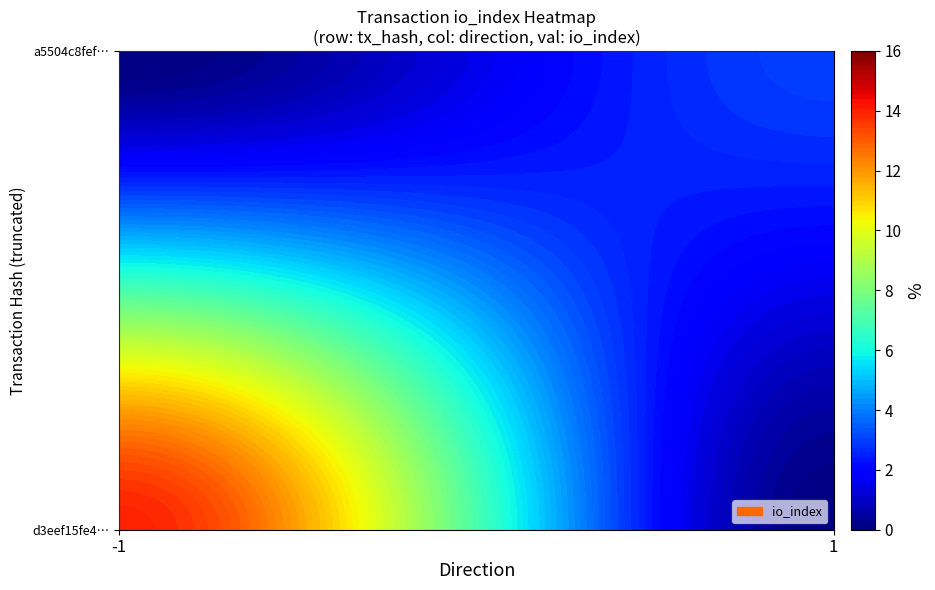

Rank the series by their average value, from lowest to highest.

a5504c8fefa1b6ea9d66094237ca5600187b6b2, d3eef15fe448cddc3a682994535298c74009420